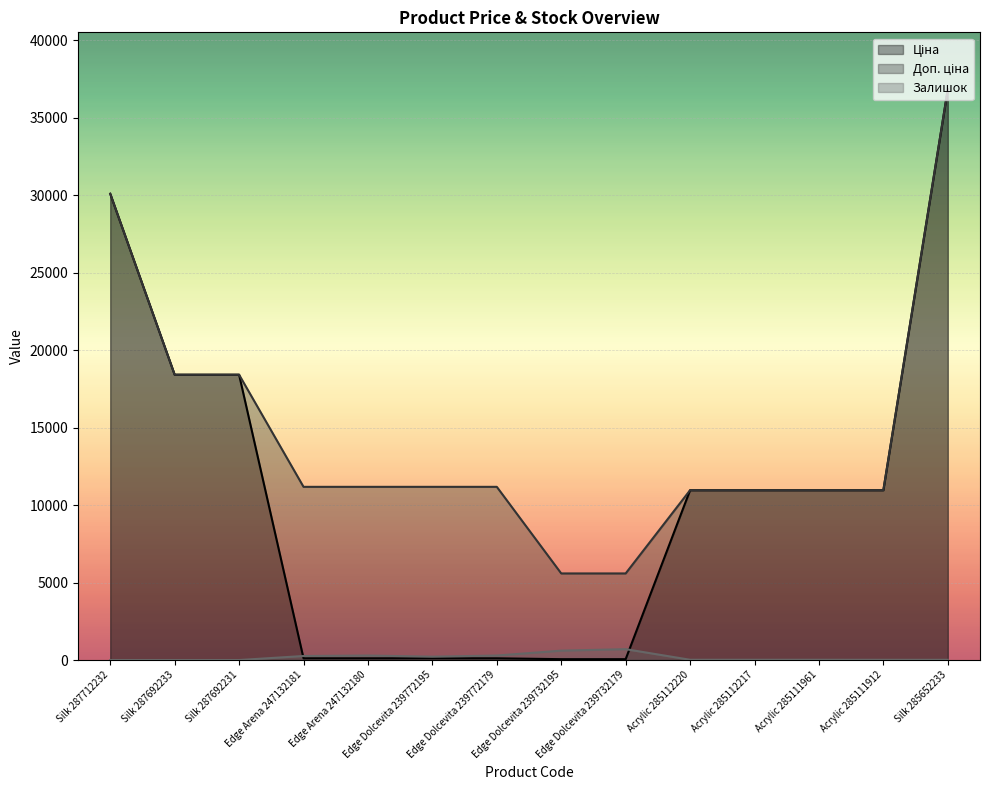

Between which two adjacent categories do Ціна and Залишок first intersect?

Silk 287692231 and Edge Arena 247132181